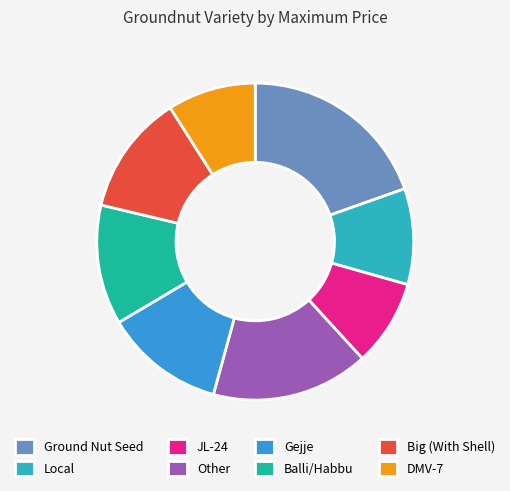

How many segments does this pie chart have?

8